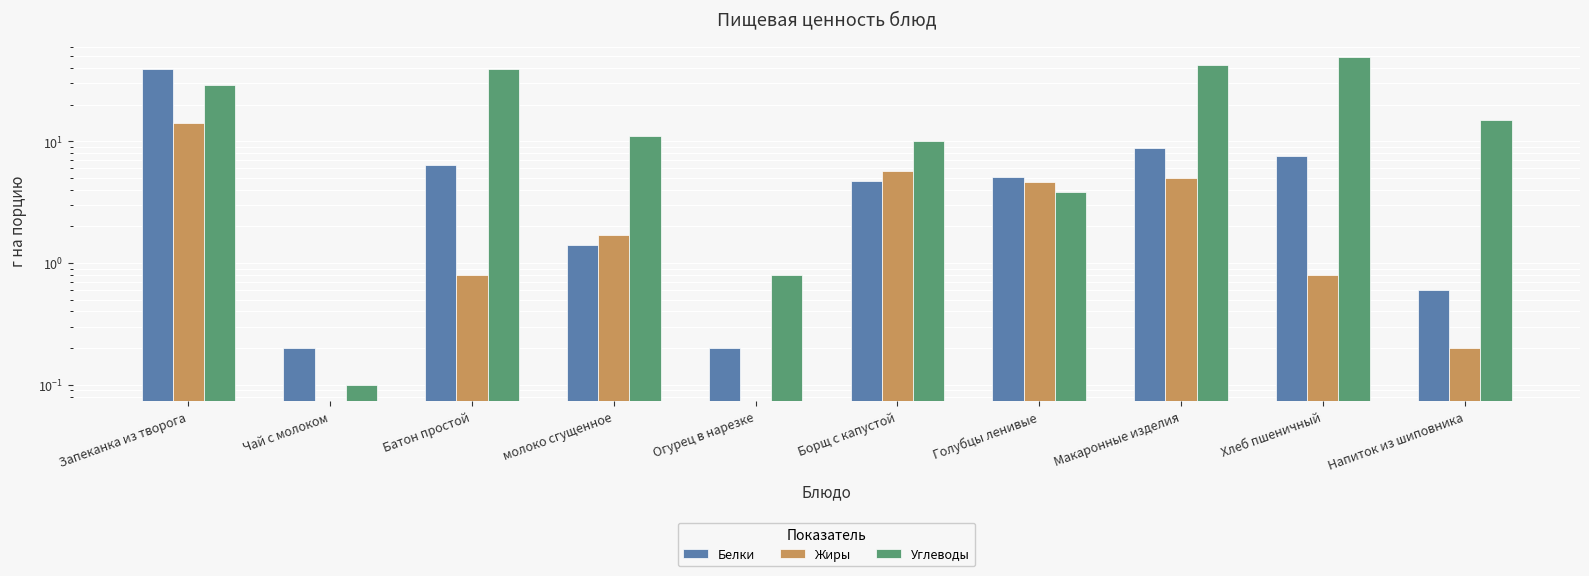

True or false: Жиры has a value of 0.0 at Огурец в нарезке.

True